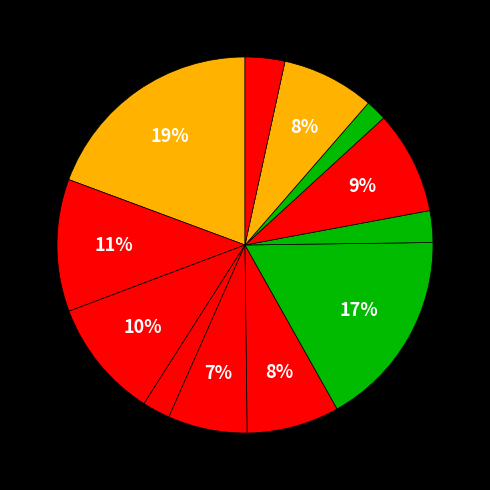

How many segments does this pie chart have?

12